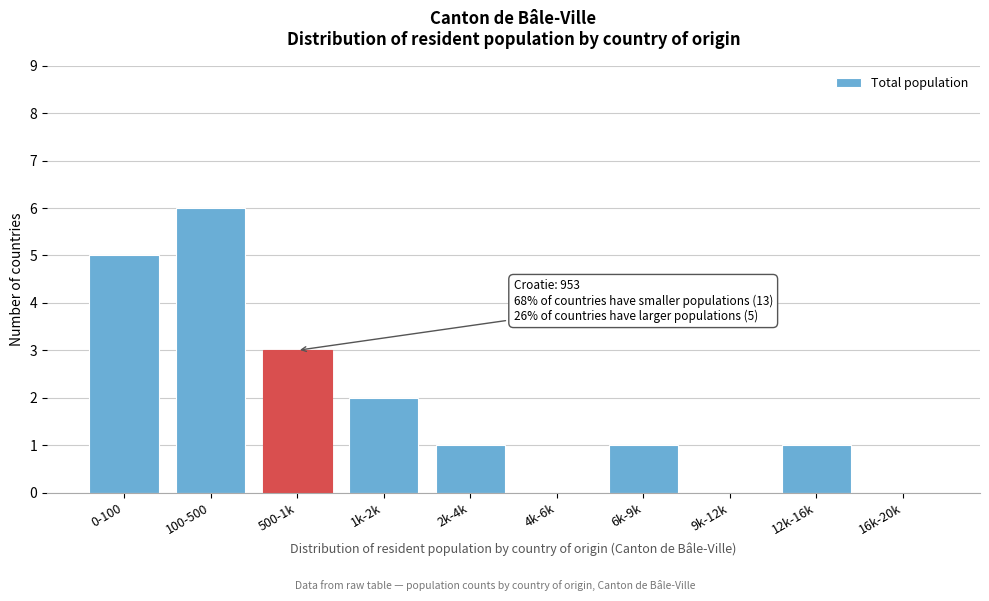

Reading left to right, list all the values displayed in this chart.

0-100=5	100-500=6	500-1k=3	1k-2k=2	2k-4k=1	4k-6k=0	6k-9k=1	9k-12k=0	12k-16k=1	16k-20k=0